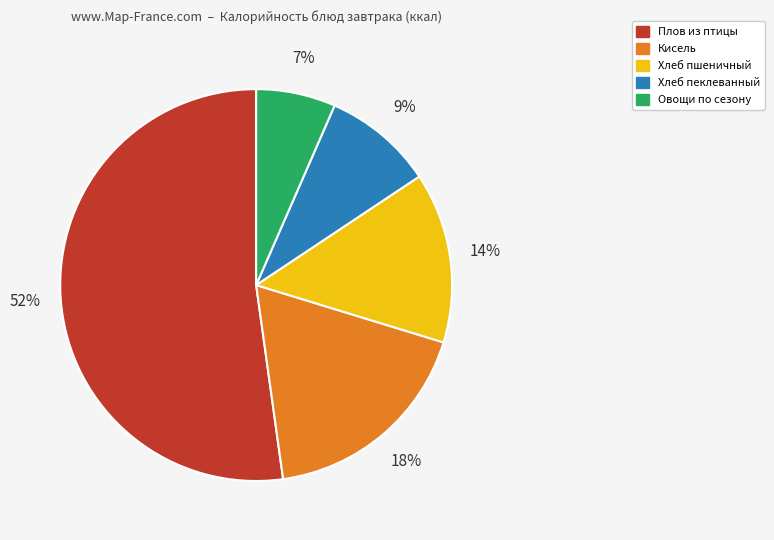

To the nearest percent, what is the average slice percentage?

20%